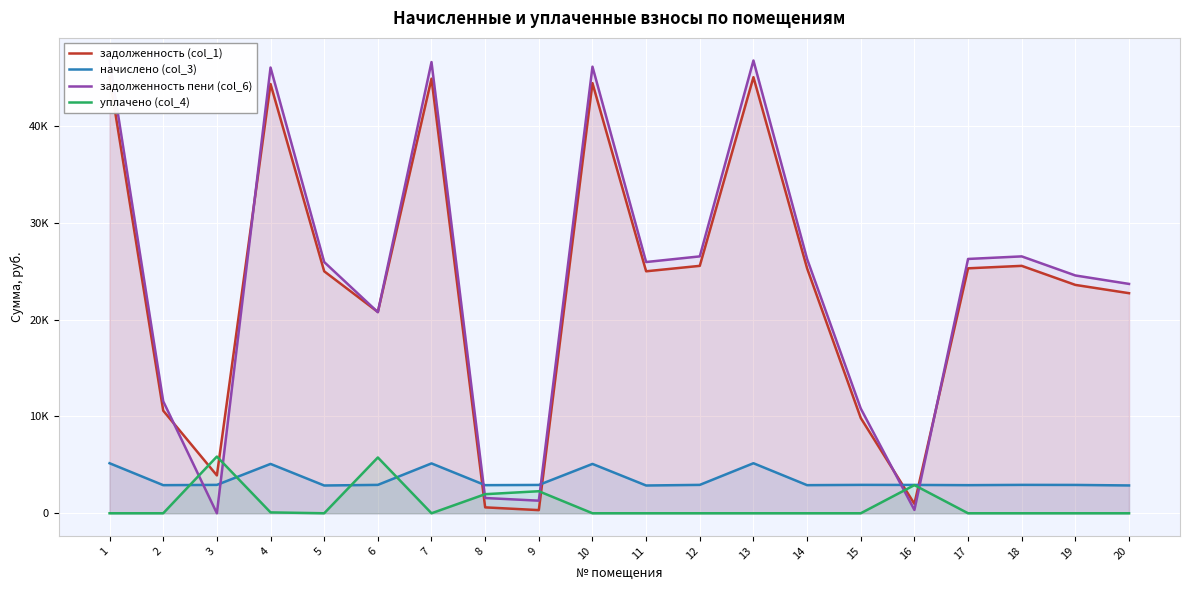

Does the chart display data point markers on the line(s)?

No